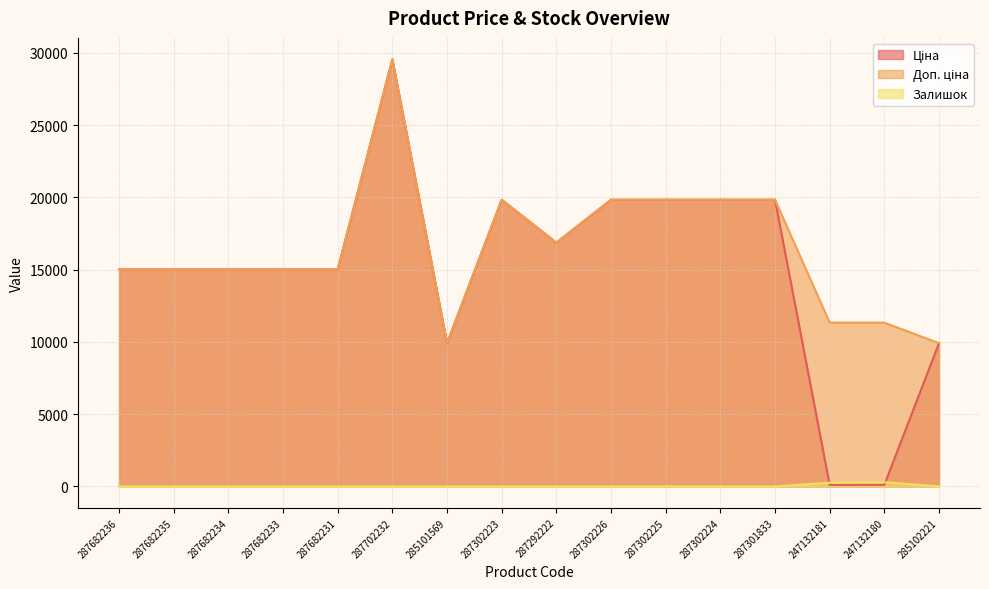

Does the chart have visible grid lines?

Yes